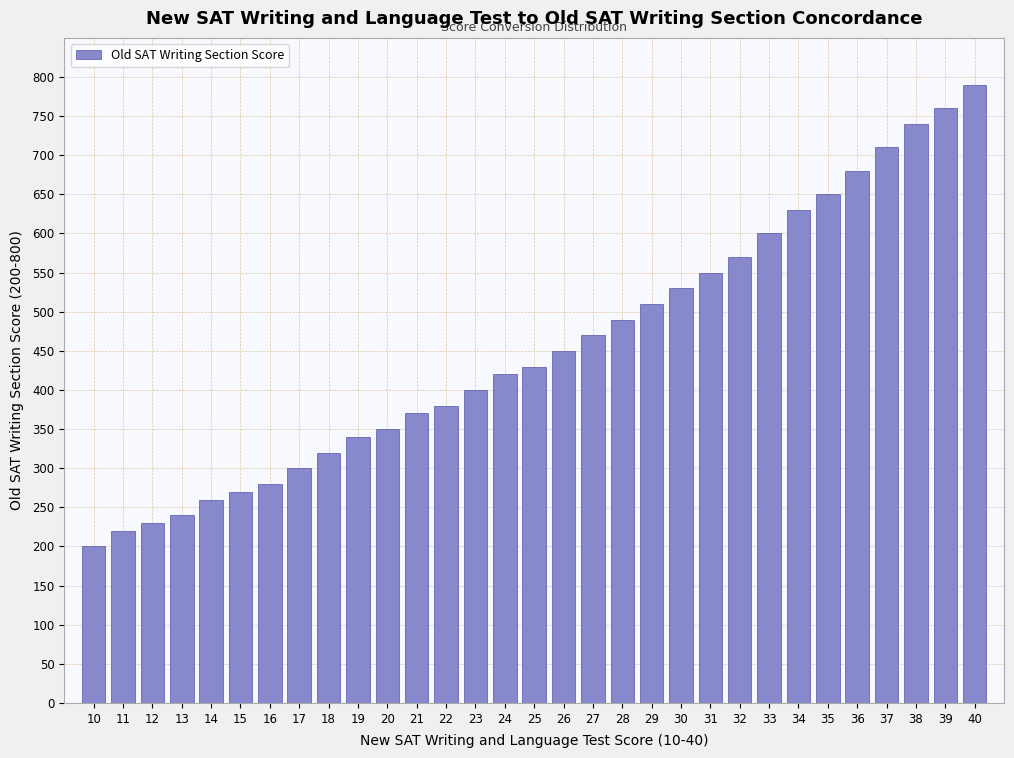

What is the average value?

456